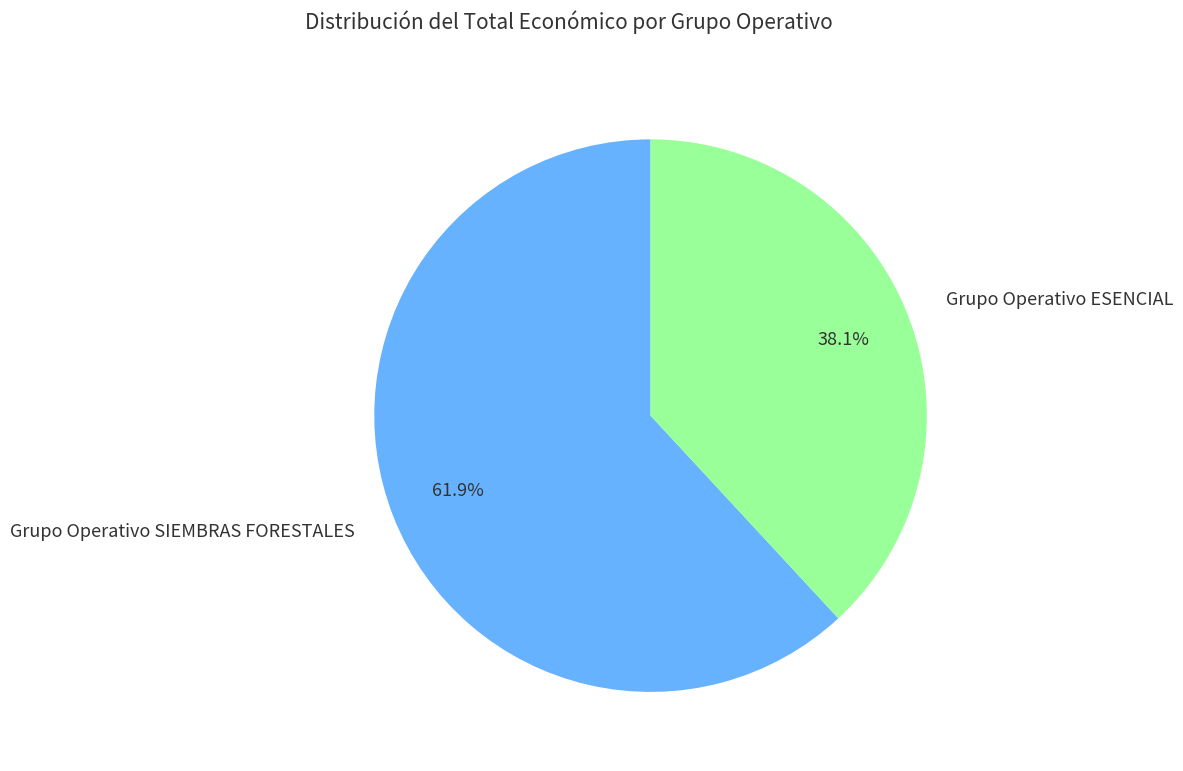

Rank the categories by value from lowest to highest.

Grupo Operativo ESENCIAL, Grupo Operativo SIEMBRAS FORESTALES